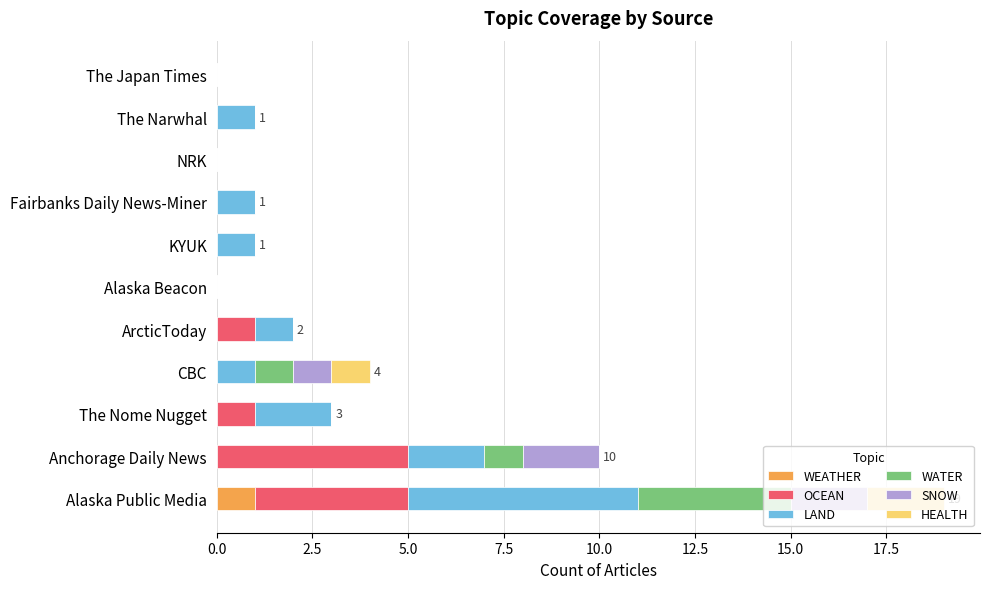

What is the total value across all series at Anchorage Daily News?

10